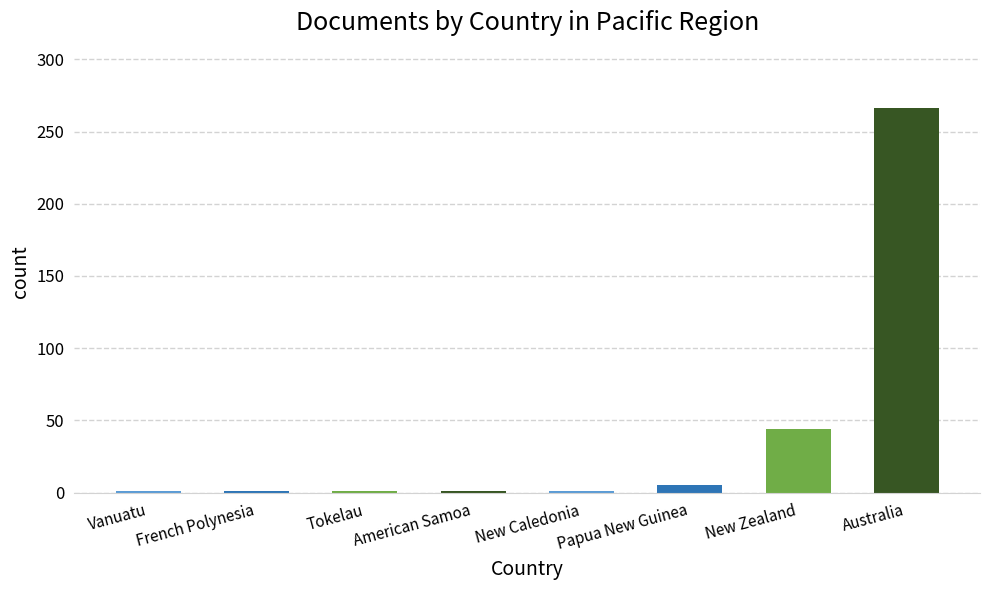

The chart shows a value of 364 at Australia. True or false?

False